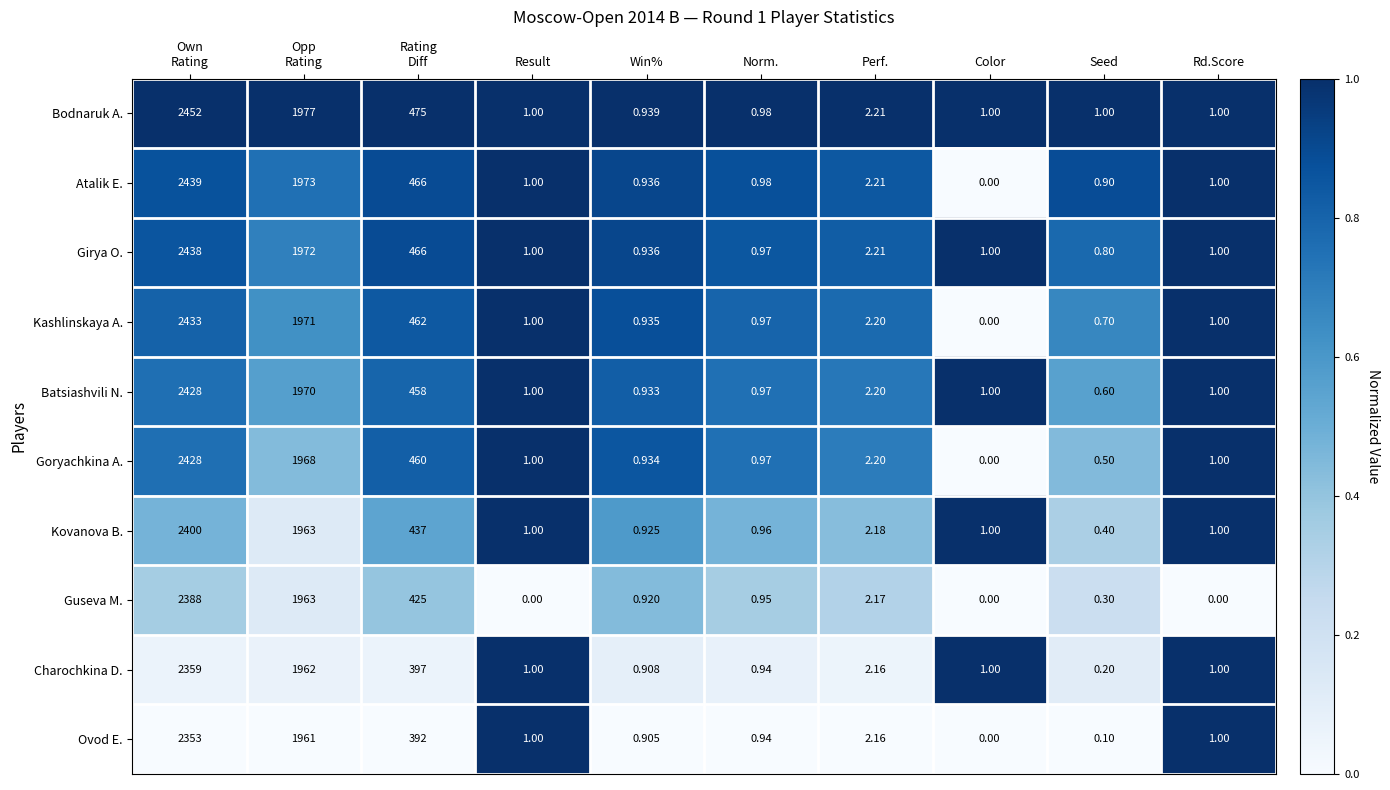

Which series has the widest spread of values?

Bodnaruk A.